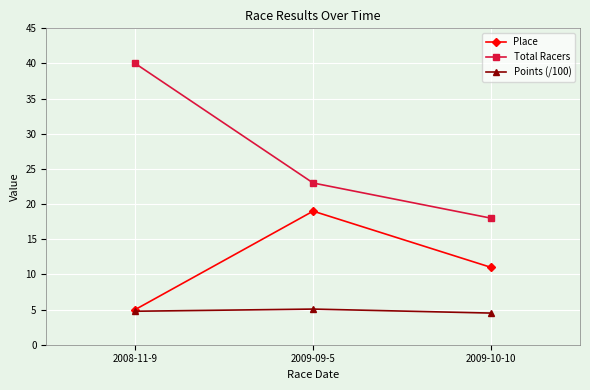

Is it true that Total Racers equals 40.0 at 2008-11-9?

True